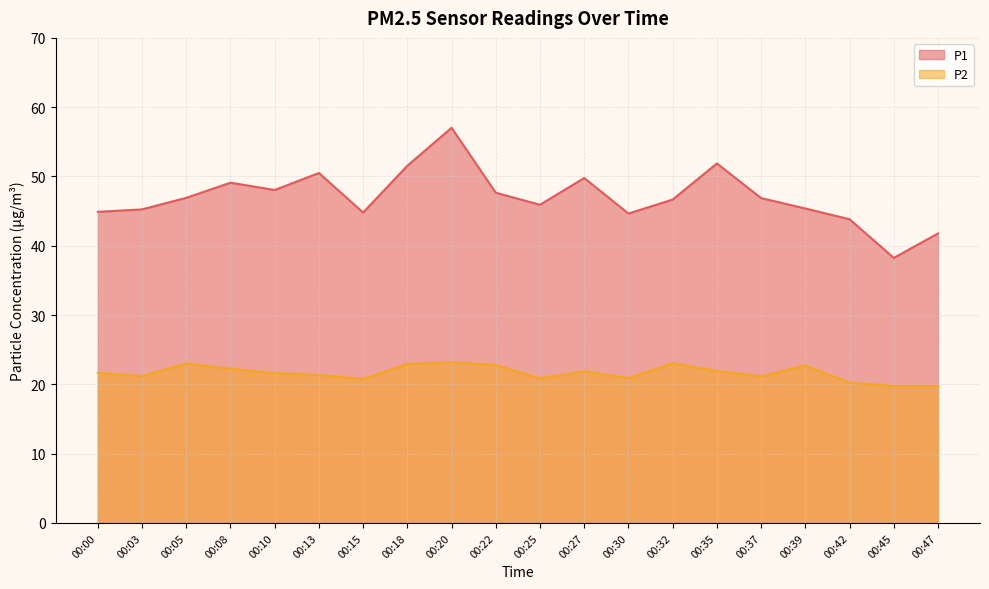

Reading right to left, extract all data points from this chart.

P1: 00:47=41.8	00:45=38.2	00:42=43.8	00:39=45.4	00:37=46.9	00:35=51.9	00:32=46.7	00:30=44.6	00:27=49.8	00:25=45.9	00:22=47.6	00:20=57.0	00:18=51.5	00:15=44.8	00:13=50.5	00:10=48.0	00:08=49.1	00:05=46.9	00:03=45.2	00:00=44.9
P2: 00:47=19.8	00:45=19.8	00:42=20.2	00:39=22.7	00:37=21.2	00:35=21.9	00:32=23.1	00:30=20.9	00:27=21.9	00:25=20.9	00:22=22.8	00:20=23.2	00:18=22.9	00:15=20.8	00:13=21.4	00:10=21.6	00:08=22.2	00:05=23.0	00:03=21.2	00:00=21.6